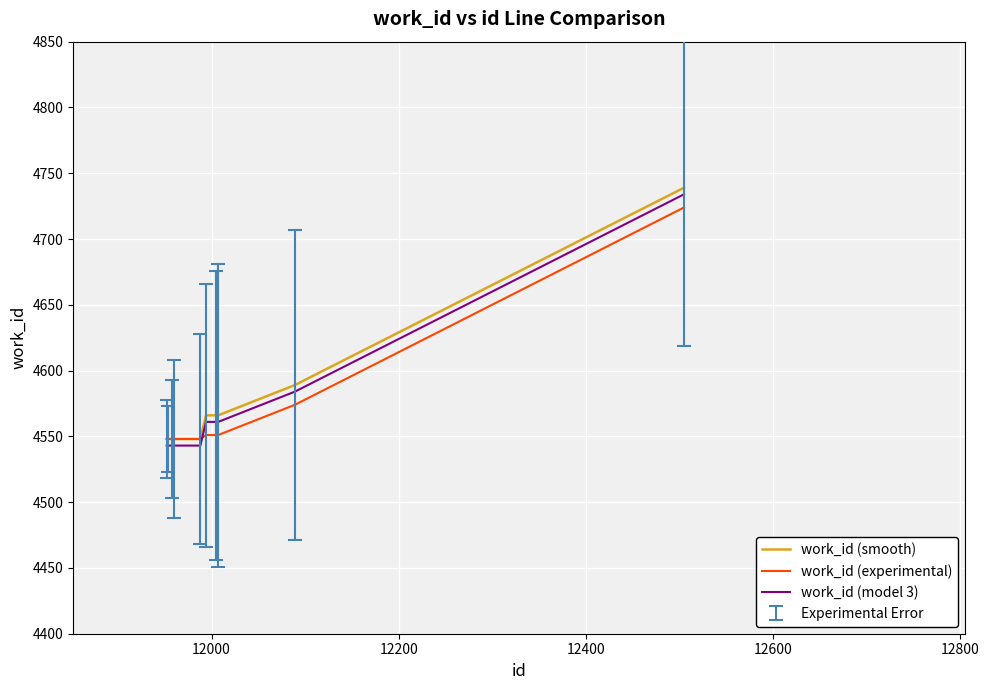

What is the maximum value for work_id (model 3)?

4734